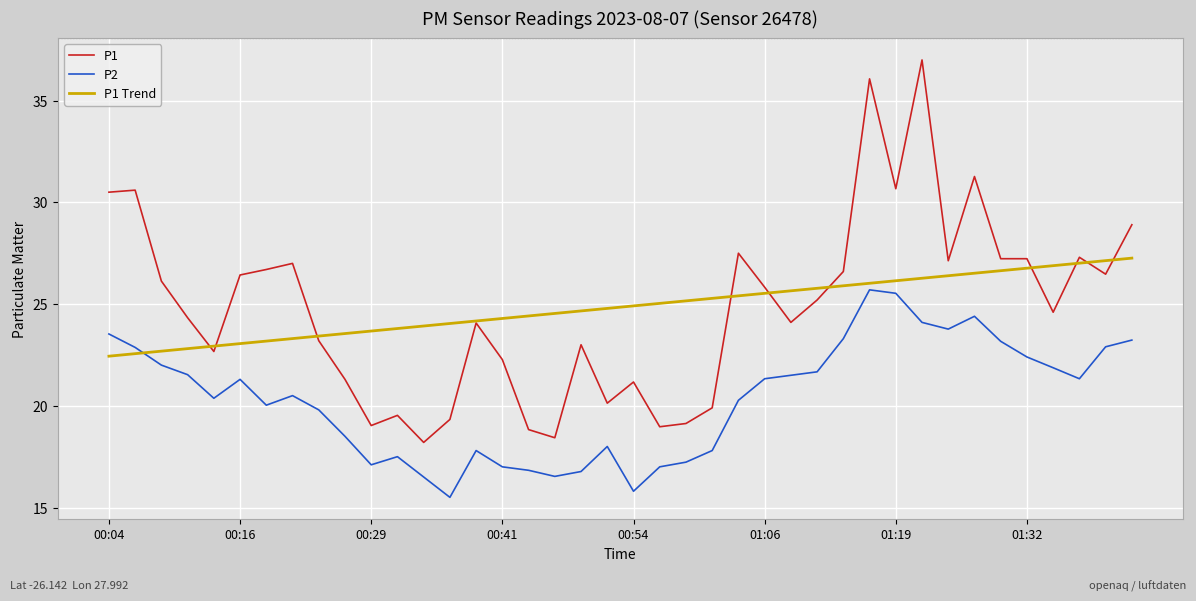

List the series in order of their peak value, highest first.

P1, P1 Trend, P2